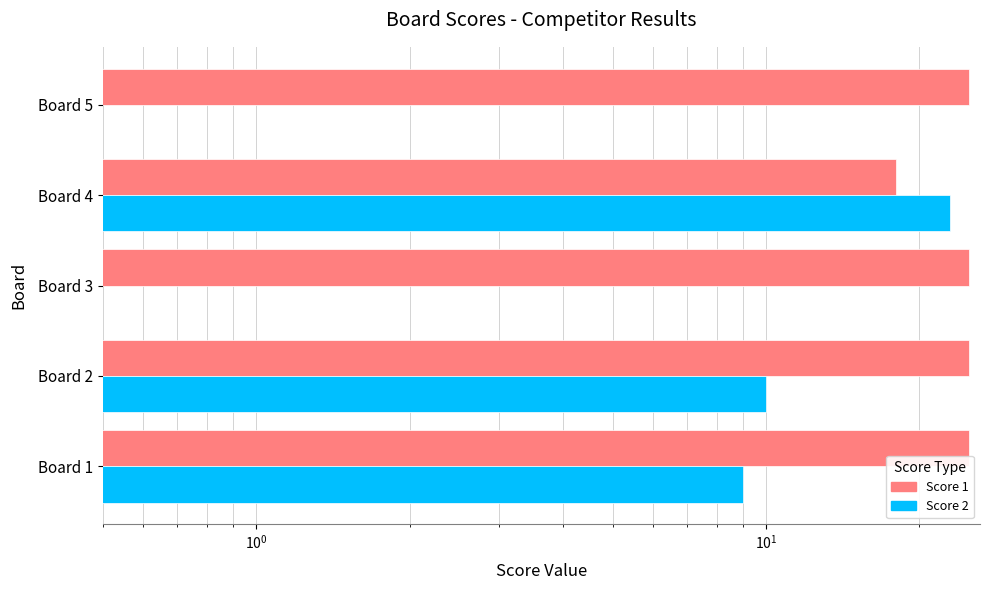

True or false: Score 1 has a value of 25 at Board 5.

True